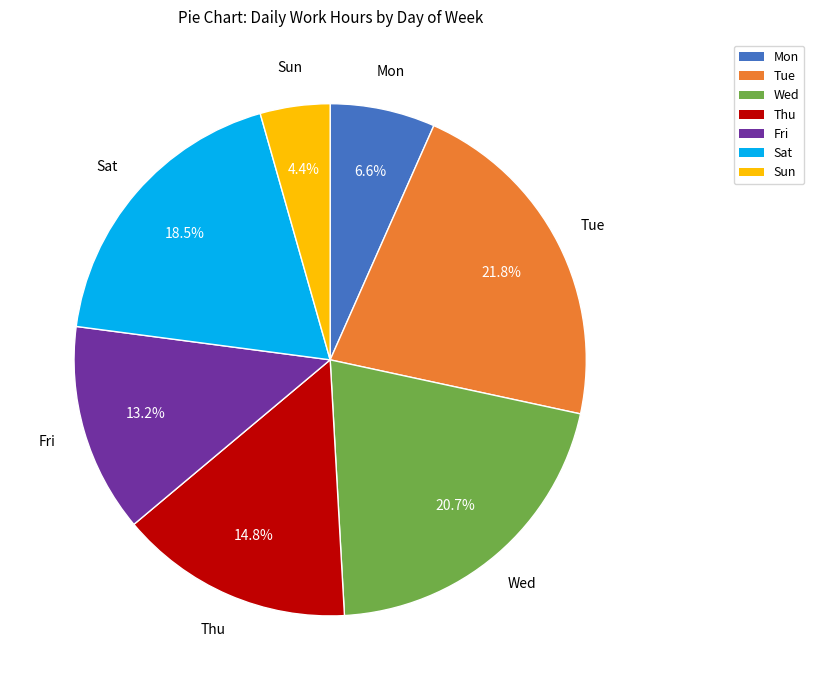

Does Sun account for over 50% of the chart?

No